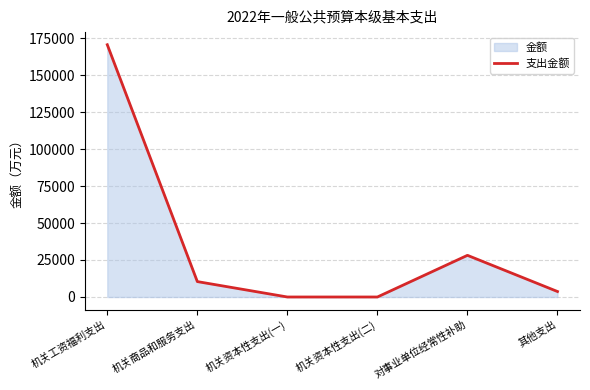

List the labels in order of value, largest first.

机关工资福利支出, 对事业单位经常性补助, 机关商品和服务支出, 其他支出, 机关资本性支出(一), 机关资本性支出(二)